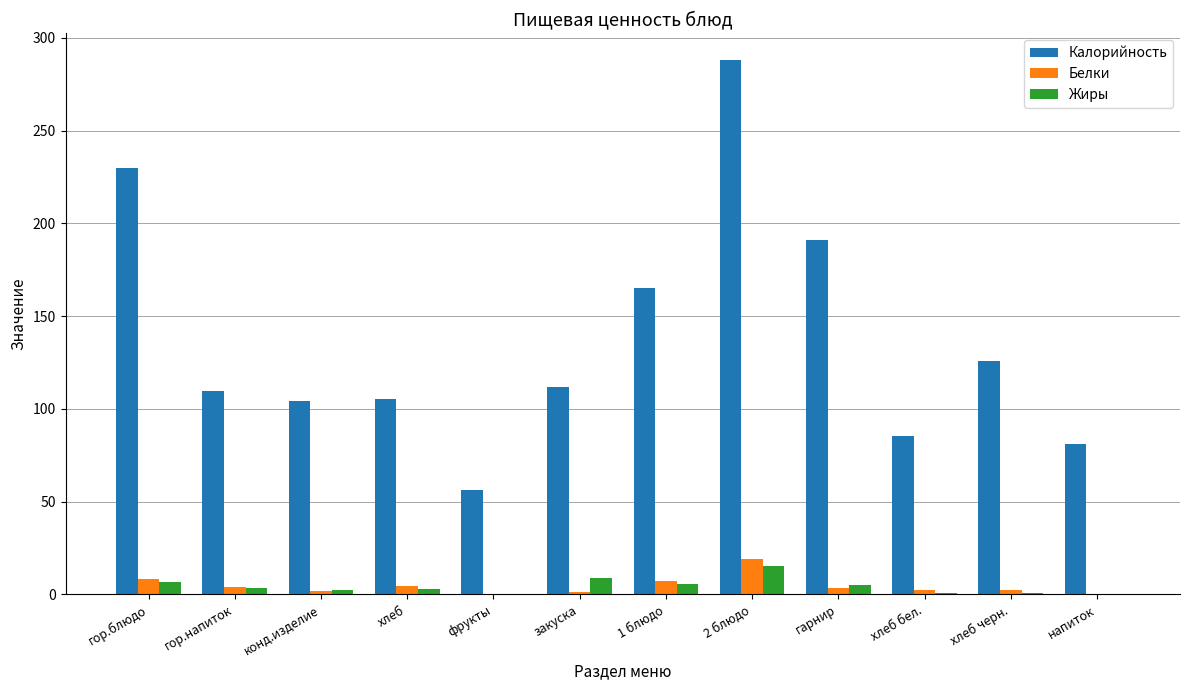

Which series changed the most between гор.напиток and напиток?

Калорийность